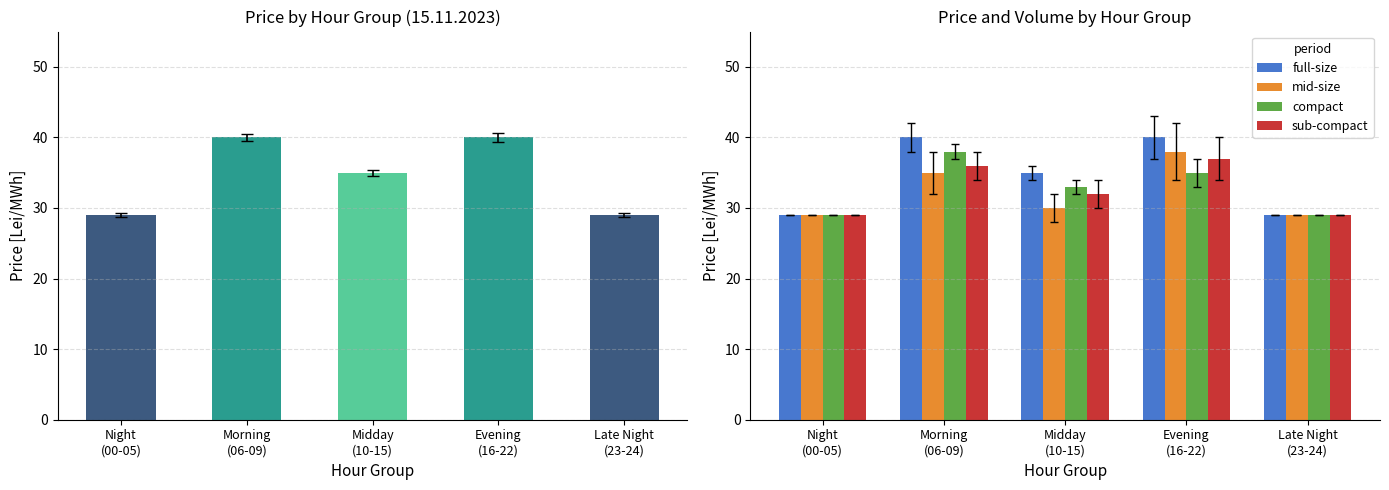

What is the label of the 1st bar from the left?

Night
(00-05)